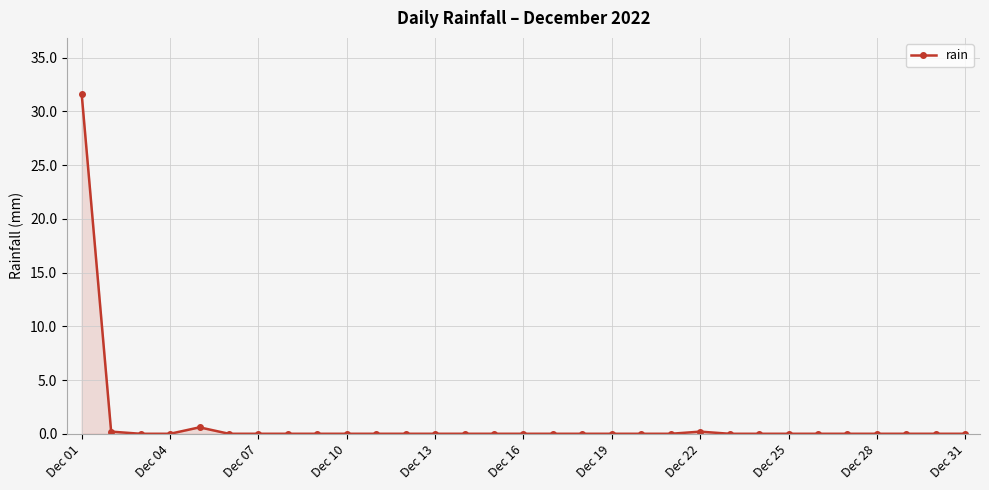

What is the sum of all values?

32.6